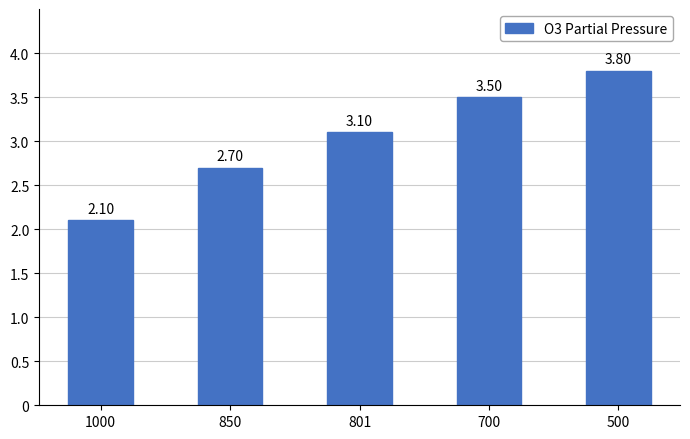

Approximately how many times larger is the value at 850 compared to 1000?

1.3